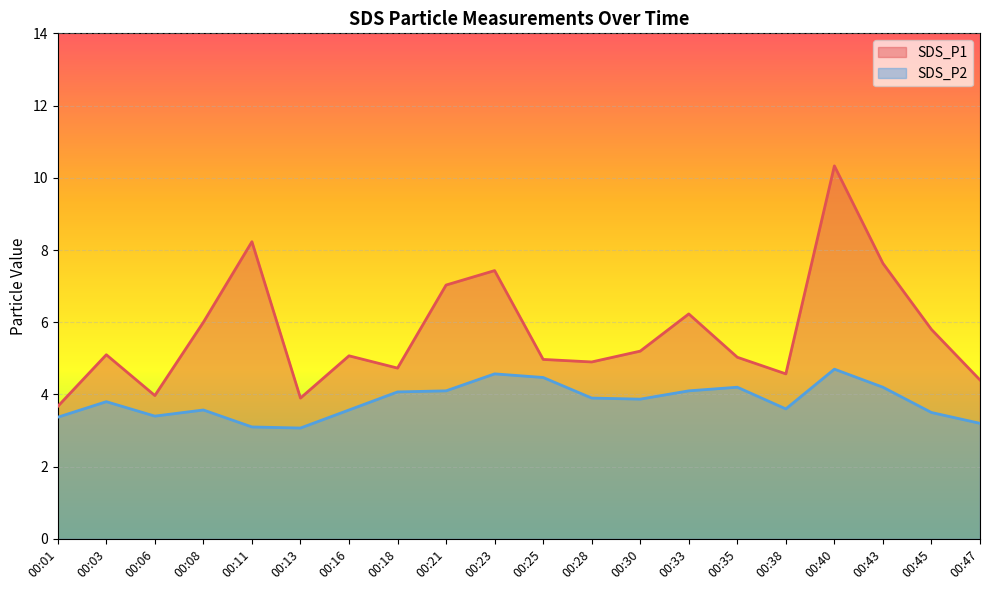

What is the value of the SDS_P2 point at the 11th from the left?

4.5